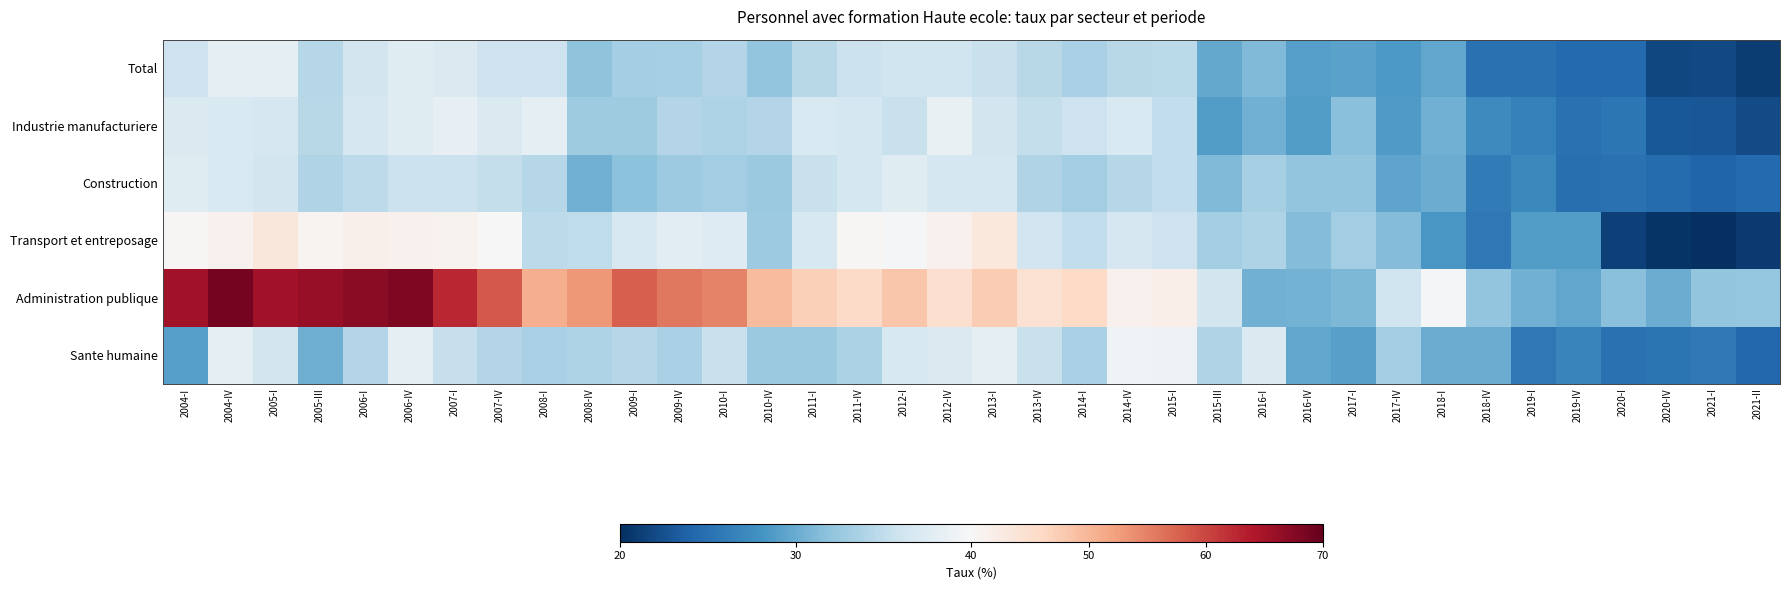

Which series changed the most between 2006-IV and 2018-I?

Administration publique